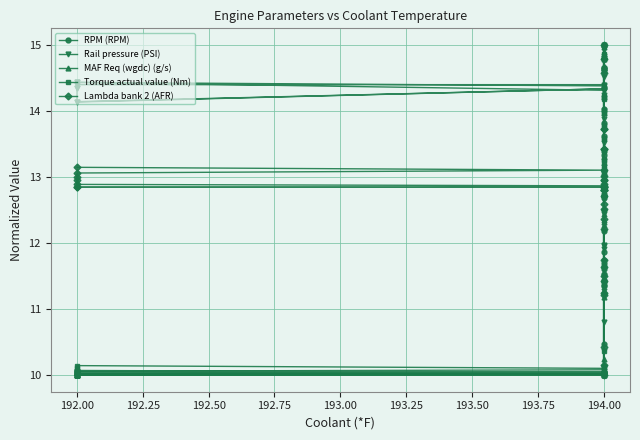

How many intersections are there between Torque actual value (Nm) and RPM (RPM)?

4